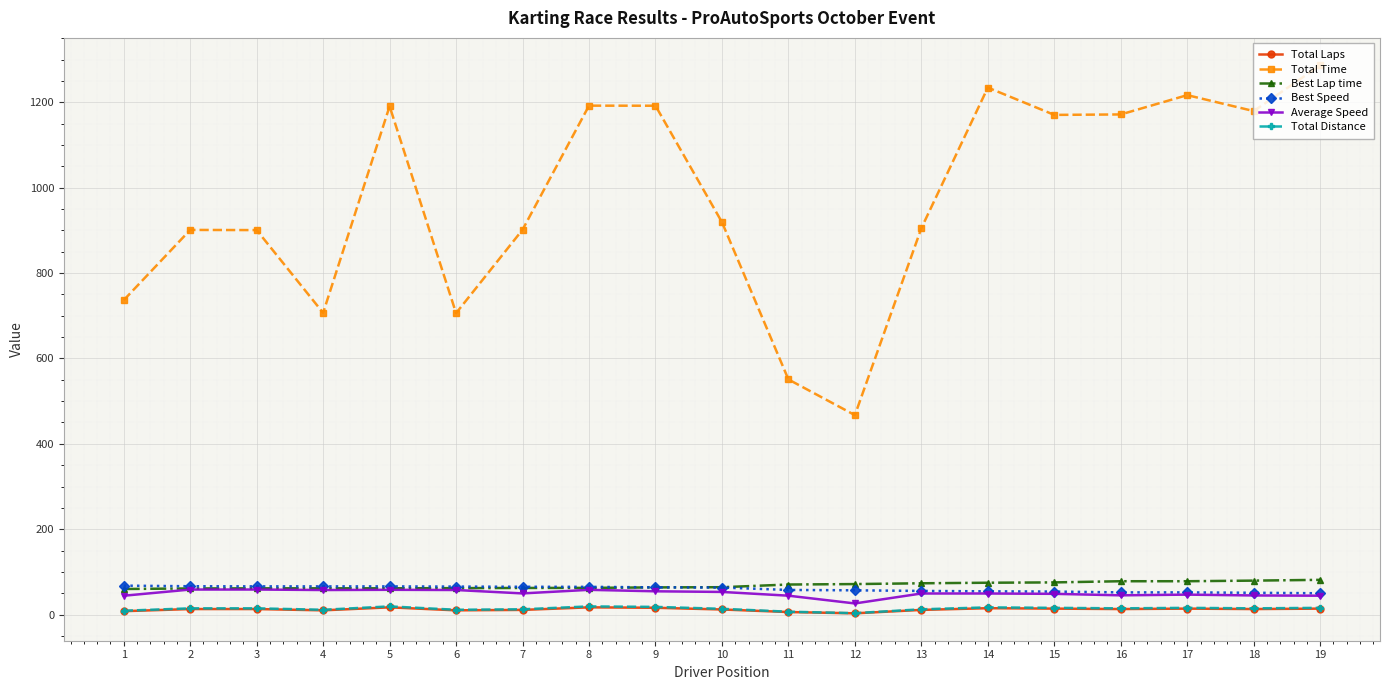

Which series has the largest range (max minus min)?

Total Time